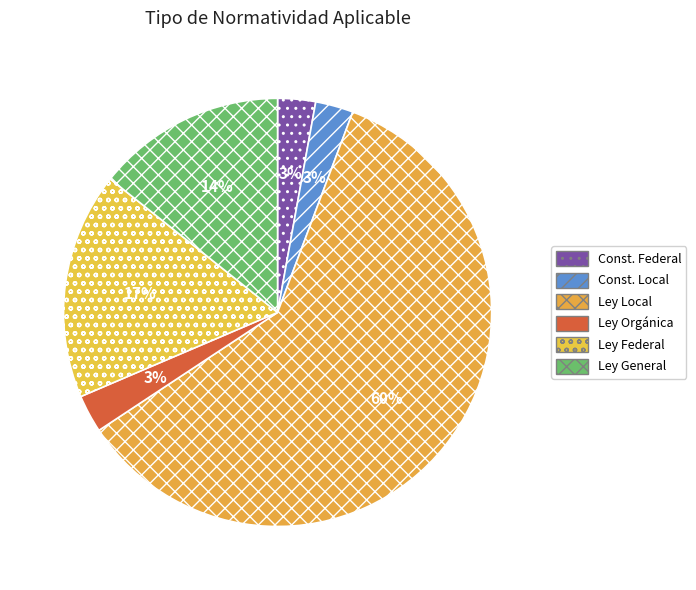

Which slice represents more than half of the pie?

Ley Local